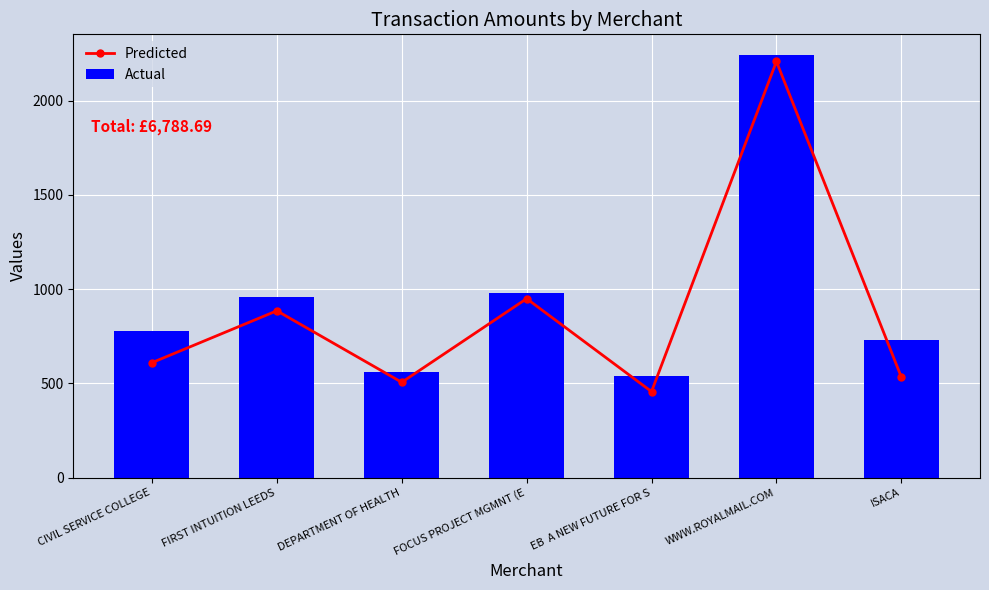

What is the difference between the maximum and minimum values in the Actual series?

1700.0